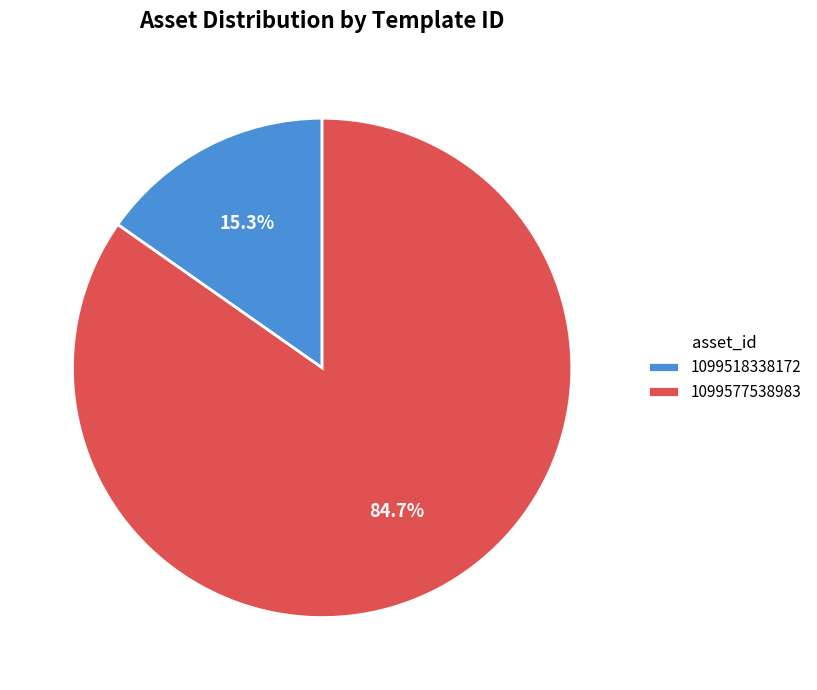

How many slices are in this pie chart?

2